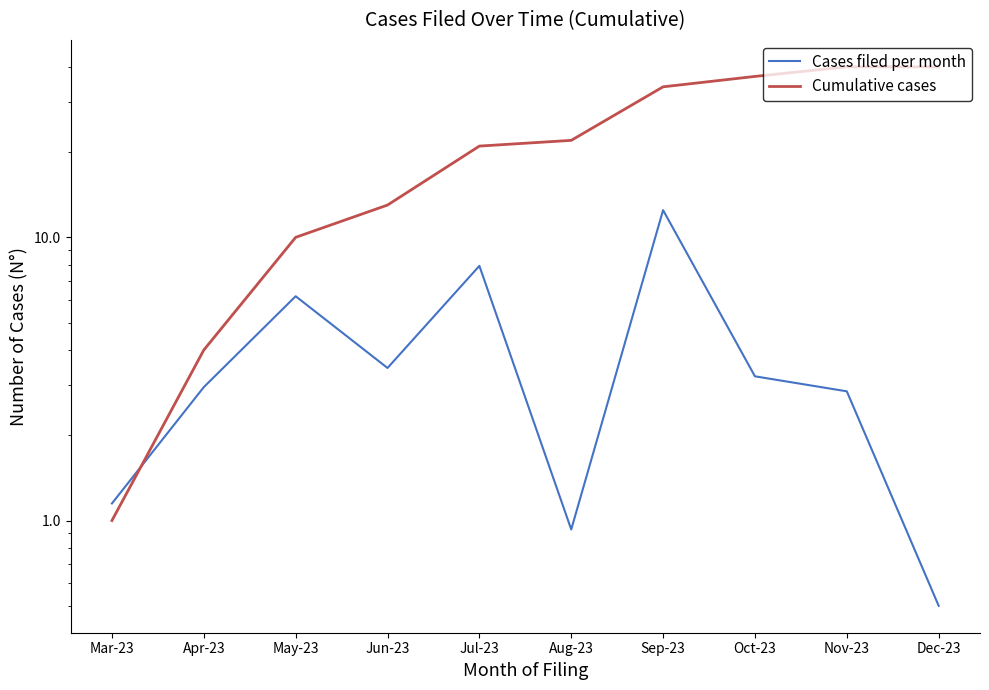

True or false: Cases filed per month has more than 2 points higher than both neighbors.

True